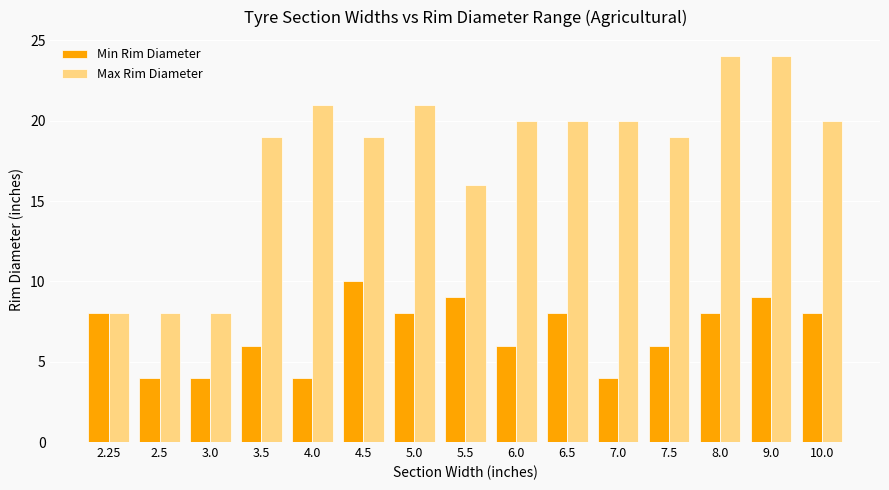

What is the difference between the maximum and minimum values in the Min Rim Diameter series?

6